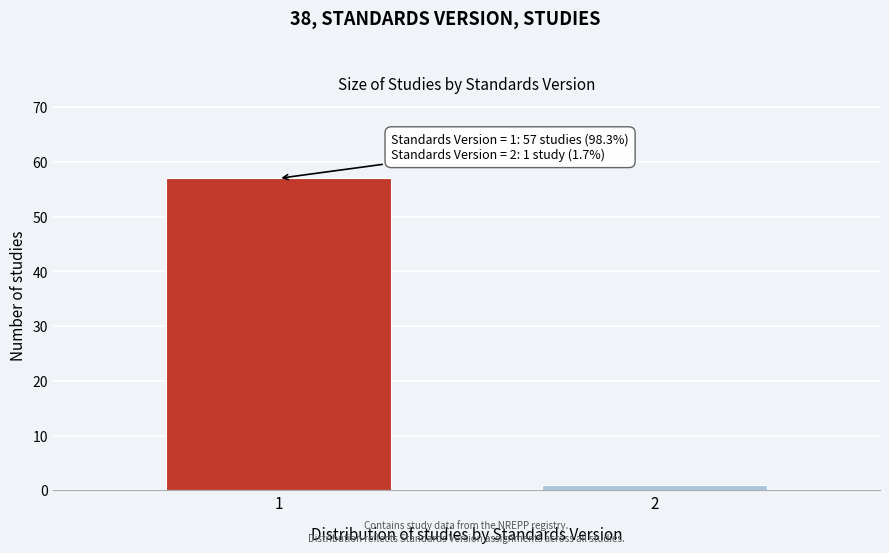

Reading left to right, extract all data points from this chart.

57	1